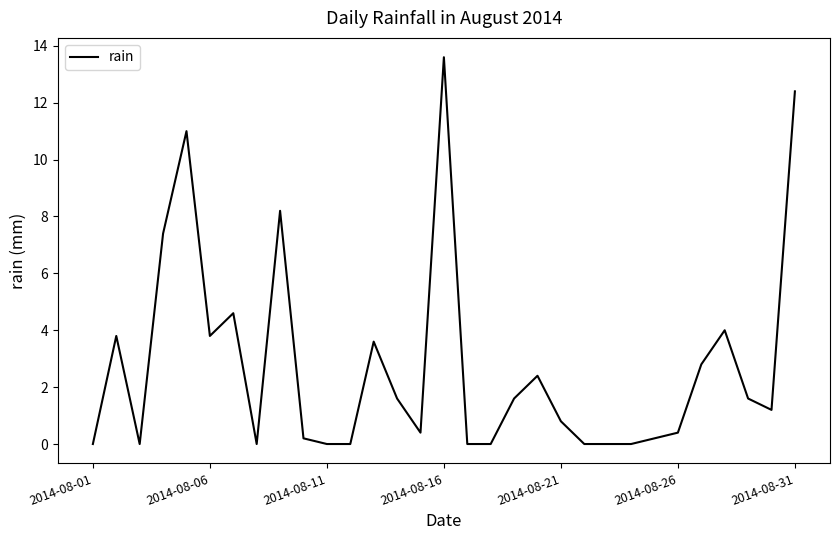

What is the difference between the maximum and minimum values?

13.6